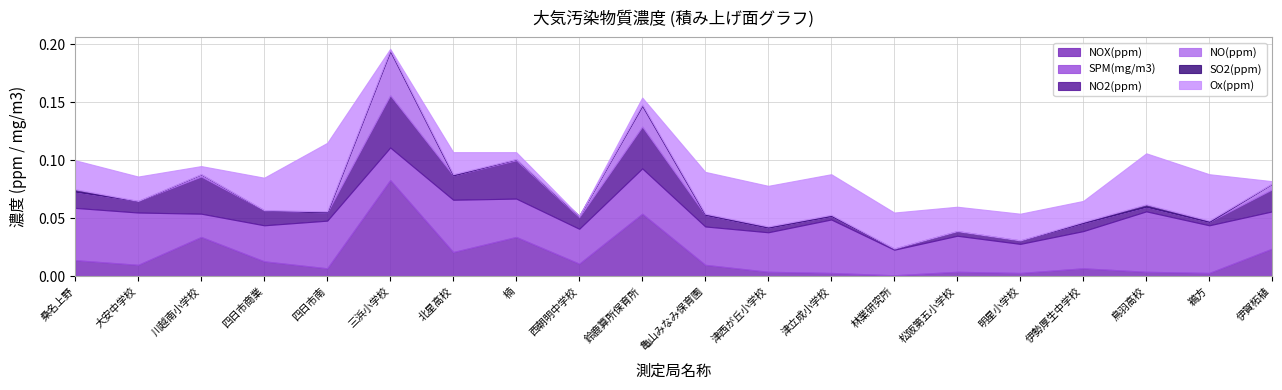

What is the label of the 17th point from the right?

四日市商業